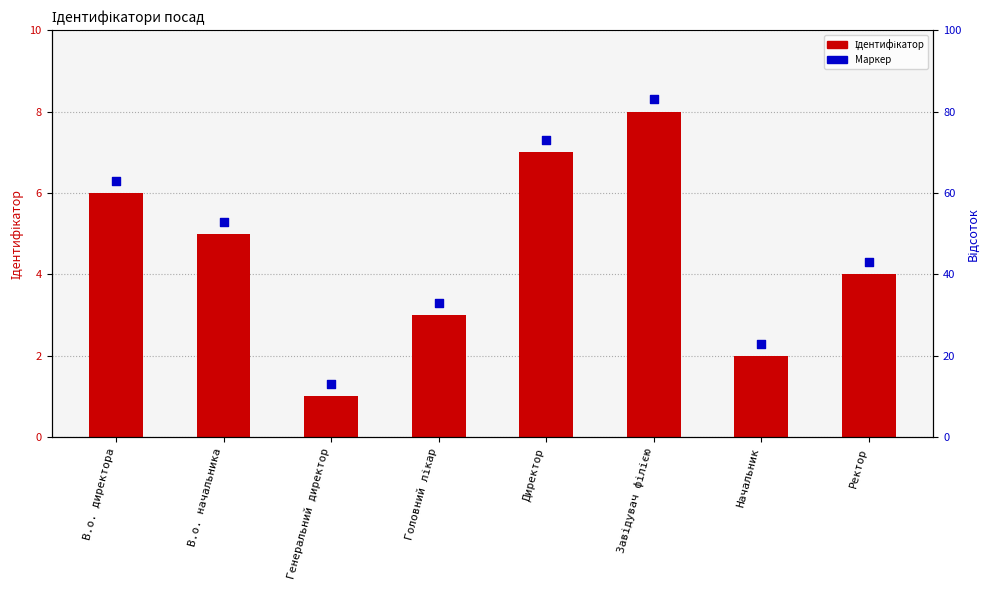

At how many categories does at least one series exceed 1?

8